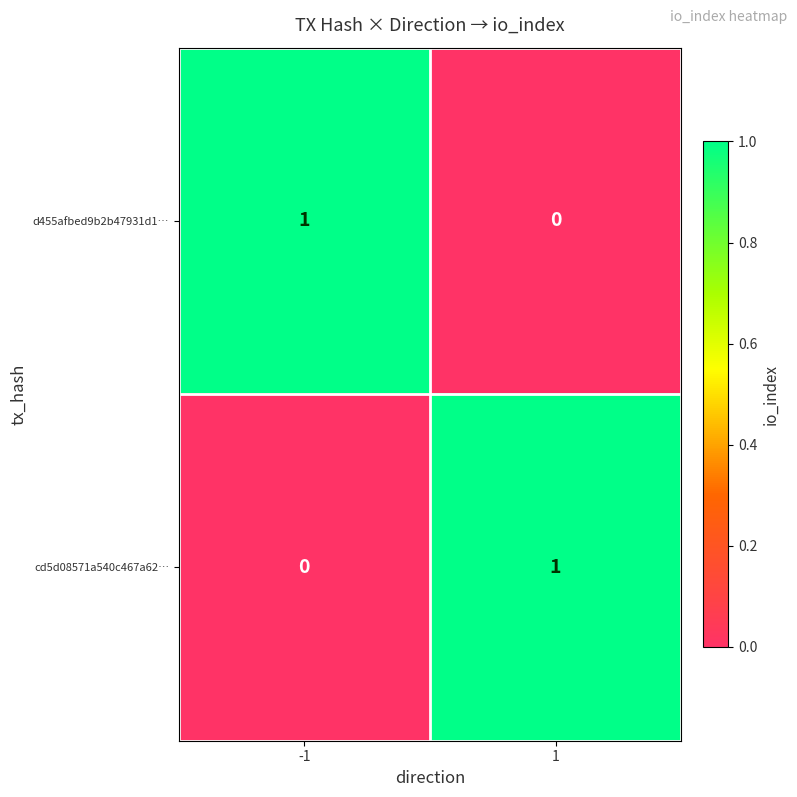

At how many categories does at least one series exceed 0?

2